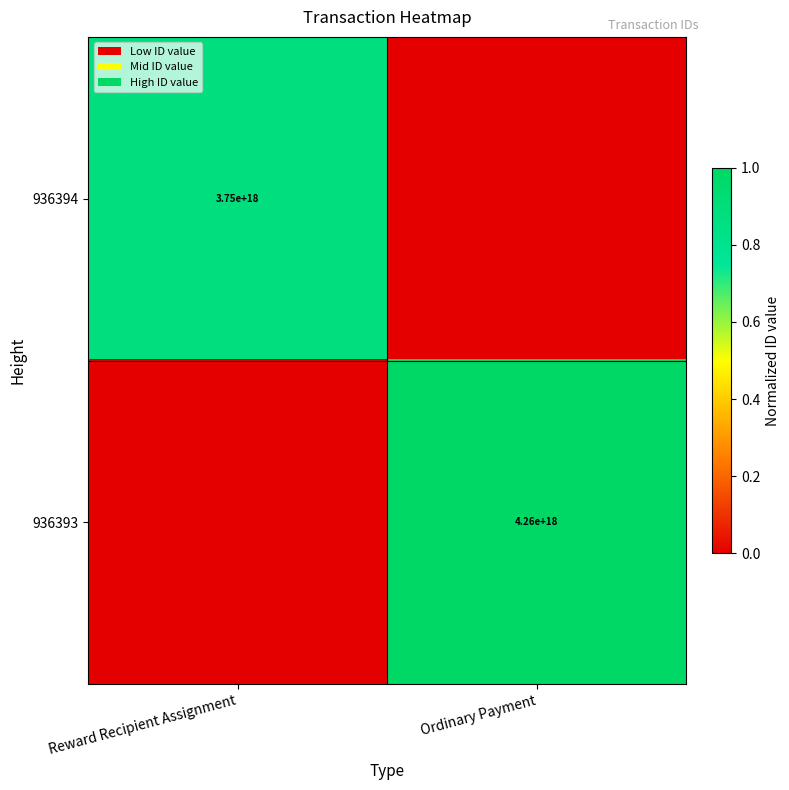

True or false: 936393 has a value of 4260000000000000000 at Ordinary Payment.

True